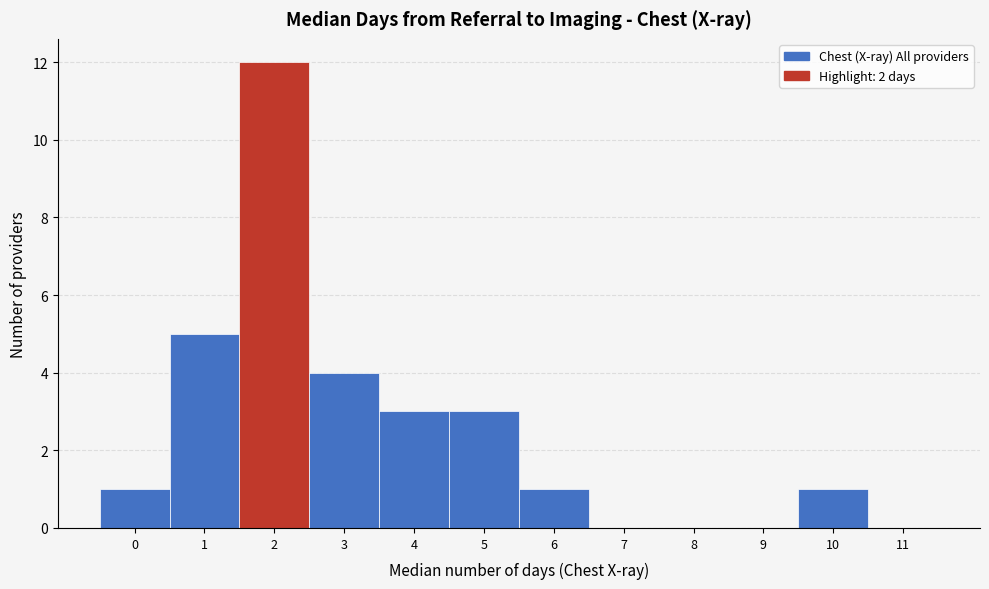

Reading left to right, list every bar in this chart as the range it spans on the x-axis followed by its height. The values are not printed on the chart, so give them approximately, as read against the axis.

-0.5 to 0.5: 1
0.5 to 1.5: 5
1.5 to 2.5: 12
2.5 to 3.5: 4
3.5 to 4.5: 3
4.5 to 5.5: 3
5.5 to 6.5: 1
6.5 to 7.5: 0
7.5 to 8.5: 0
8.5 to 9.5: 0
9.5 to 10.5: 1
10.5 to 11.5: 0